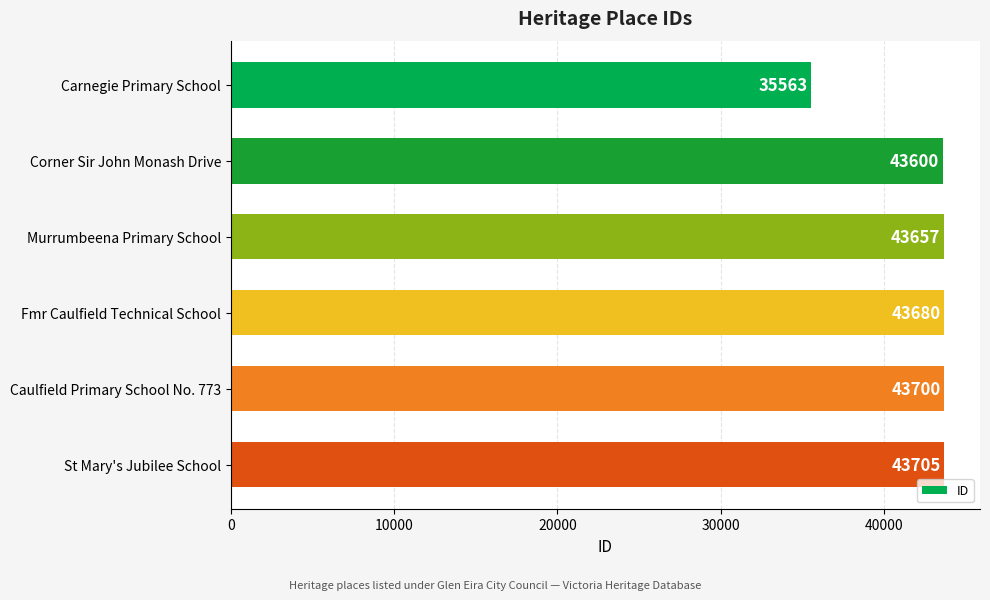

Which has a higher value, St Mary's Jubilee School or Fmr Caulfield Technical School?

St Mary's Jubilee School